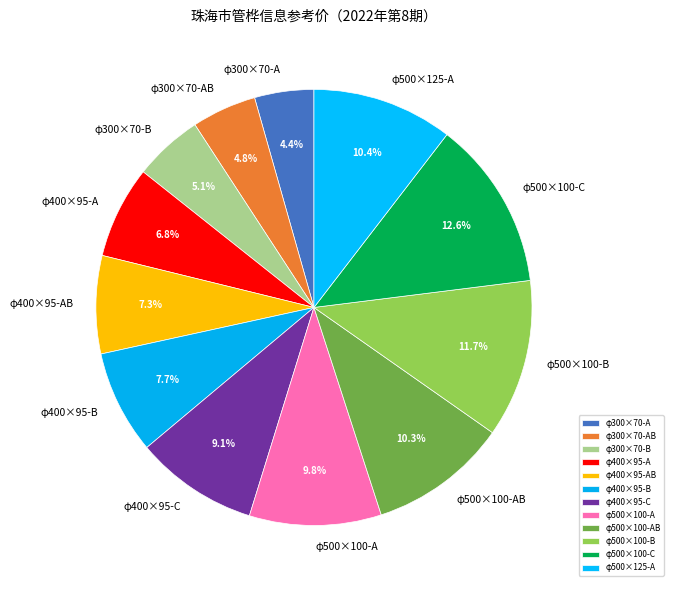

What is the largest slice in the pie chart?

φ500×100-C